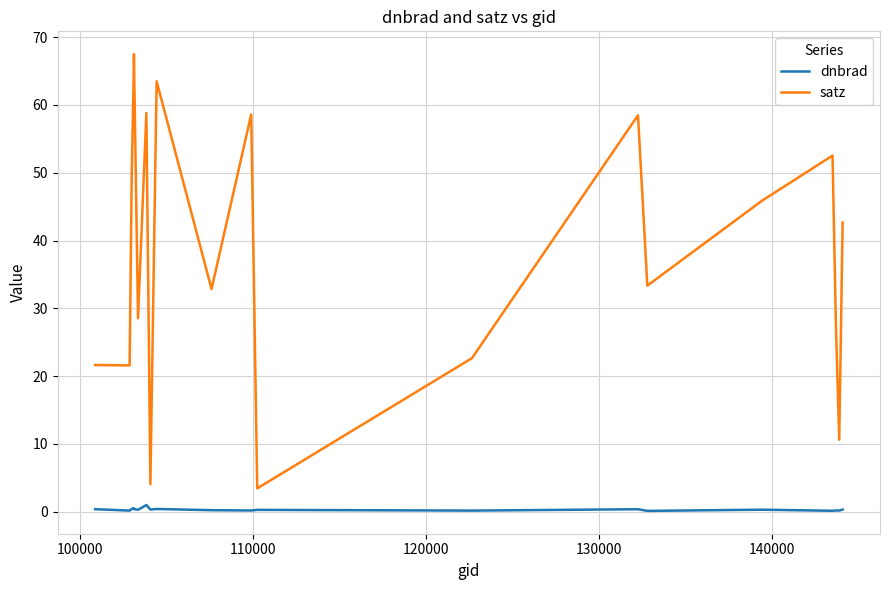

What is the difference between the maximum and minimum values in the satz series?

64.0